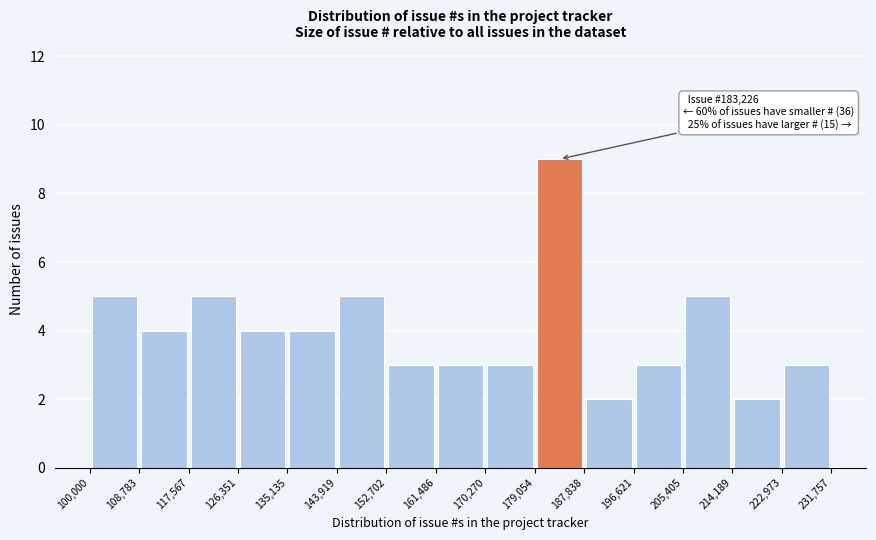

Which range on the x-axis has the tallest bar?

179,054 to 187,838